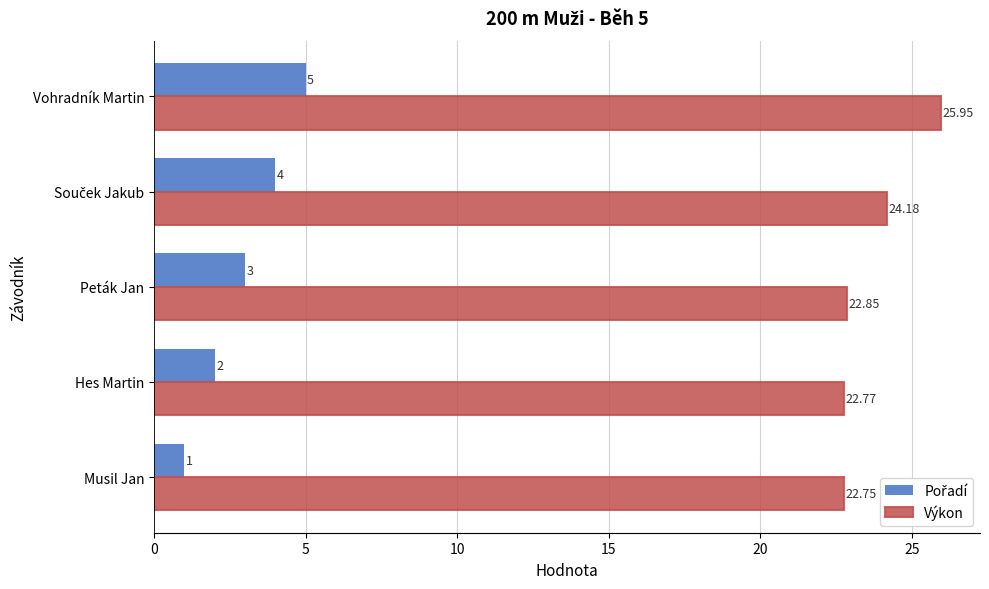

How many categories are shown in the chart?

5